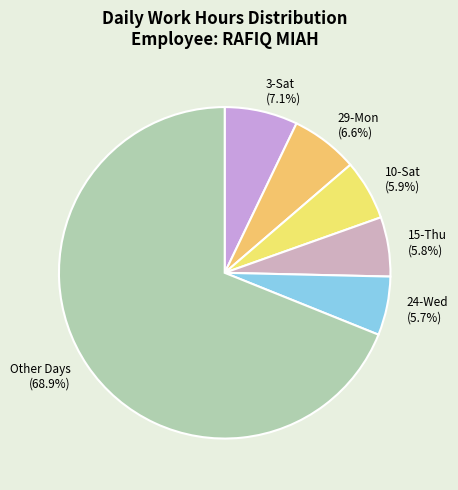

How many segments does this pie chart have?

6